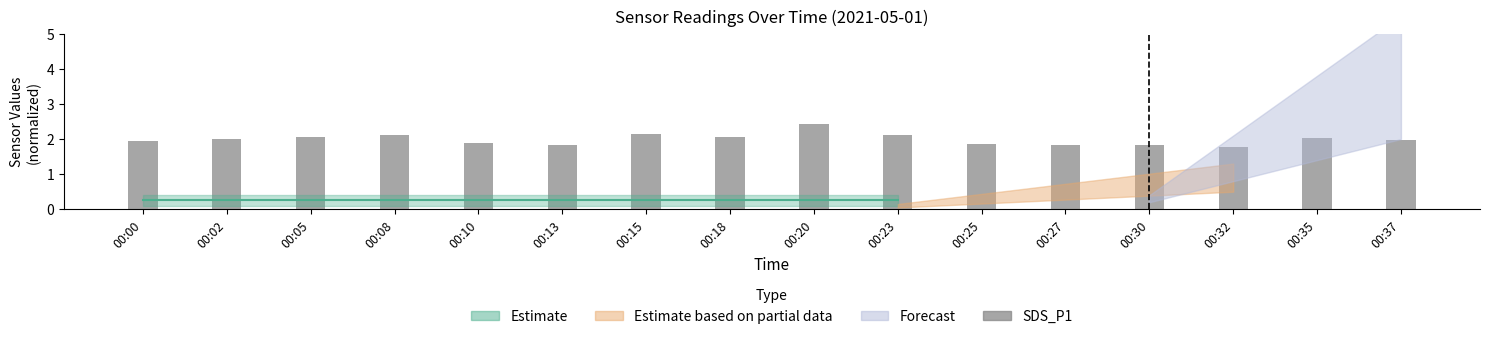

What is the maximum value shown in the chart?

2.4